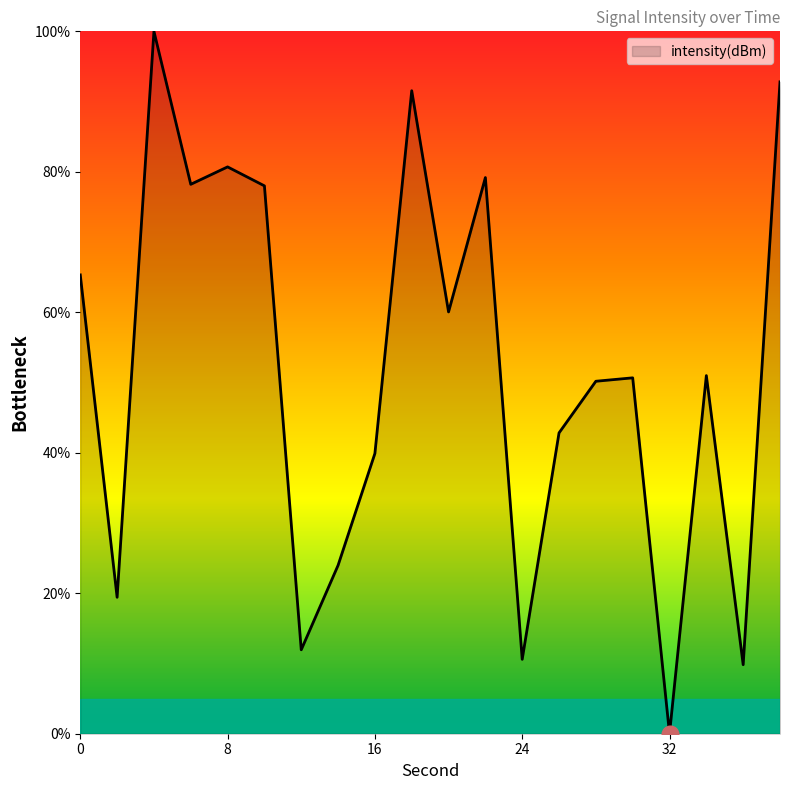

What is the maximum value shown in the chart?

100.0